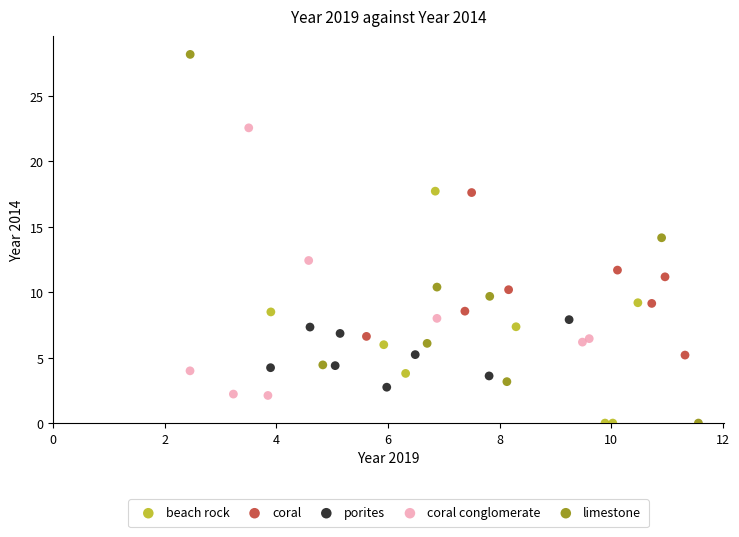

Which series reaches the maximum Y coordinate?

limestone